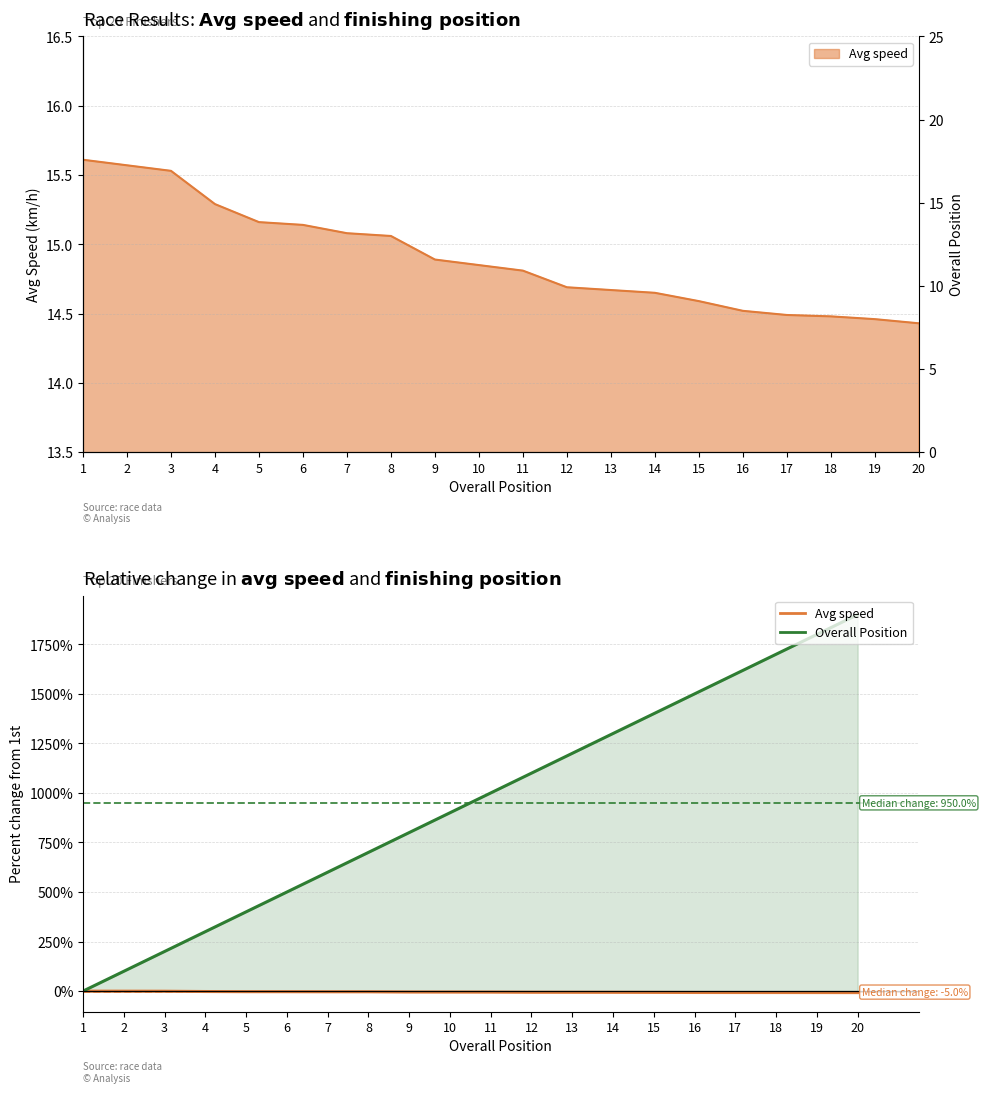

The Overall Position series shows 1700.0 at 18. True or false?

True